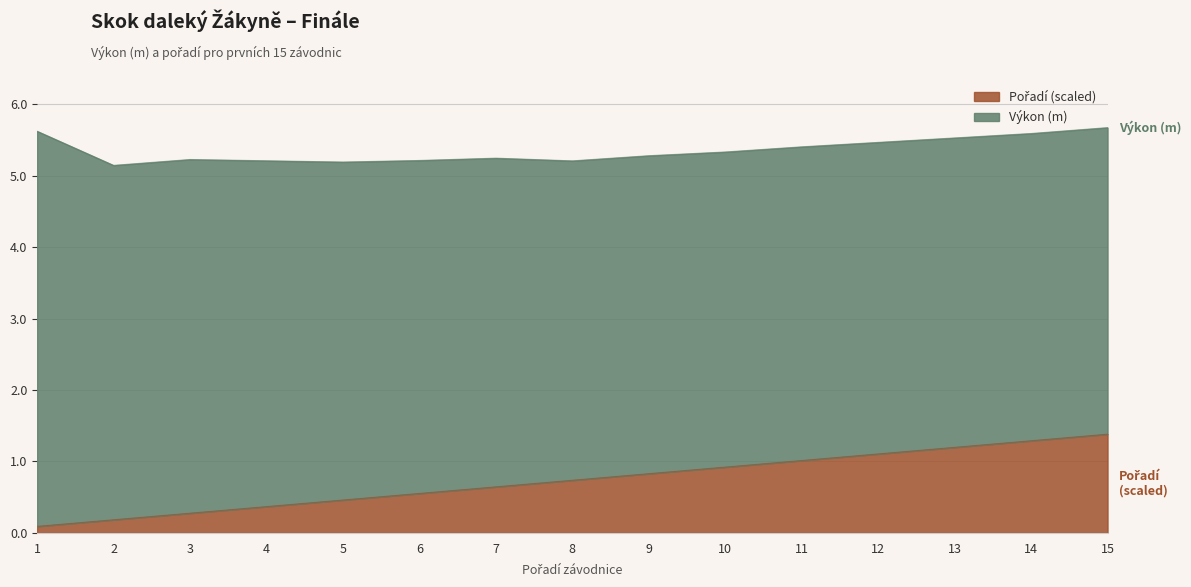

Reading left to right, list all the values displayed in this chart.

1=0.1	2=0.2	3=0.3	4=0.4	5=0.5	6=0.6	7=0.6	8=0.7	9=0.8	10=0.9	11=1.0	12=1.1	13=1.2	14=1.3	15=1.4